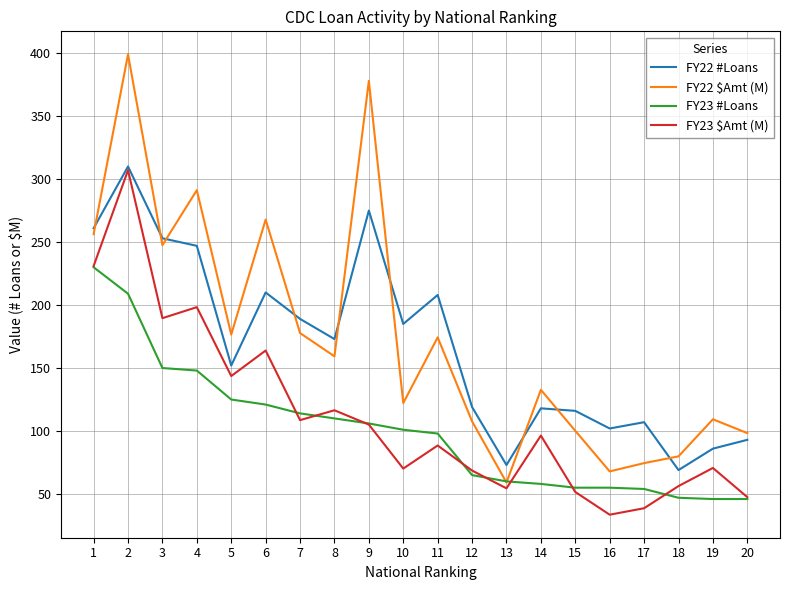

True or false: FY23 $Amt (M) and FY23 #Loans intersect in this chart.

True